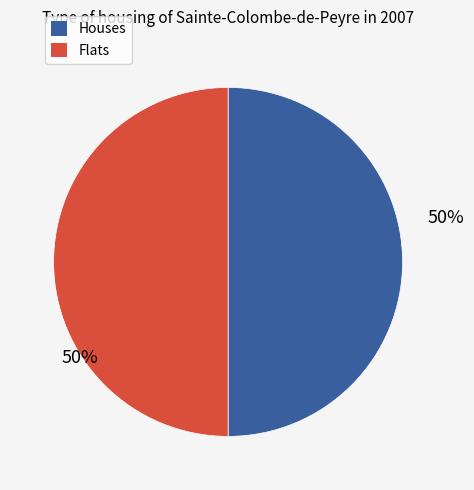

What percentage is the Flats slice, to the nearest percent?

50%